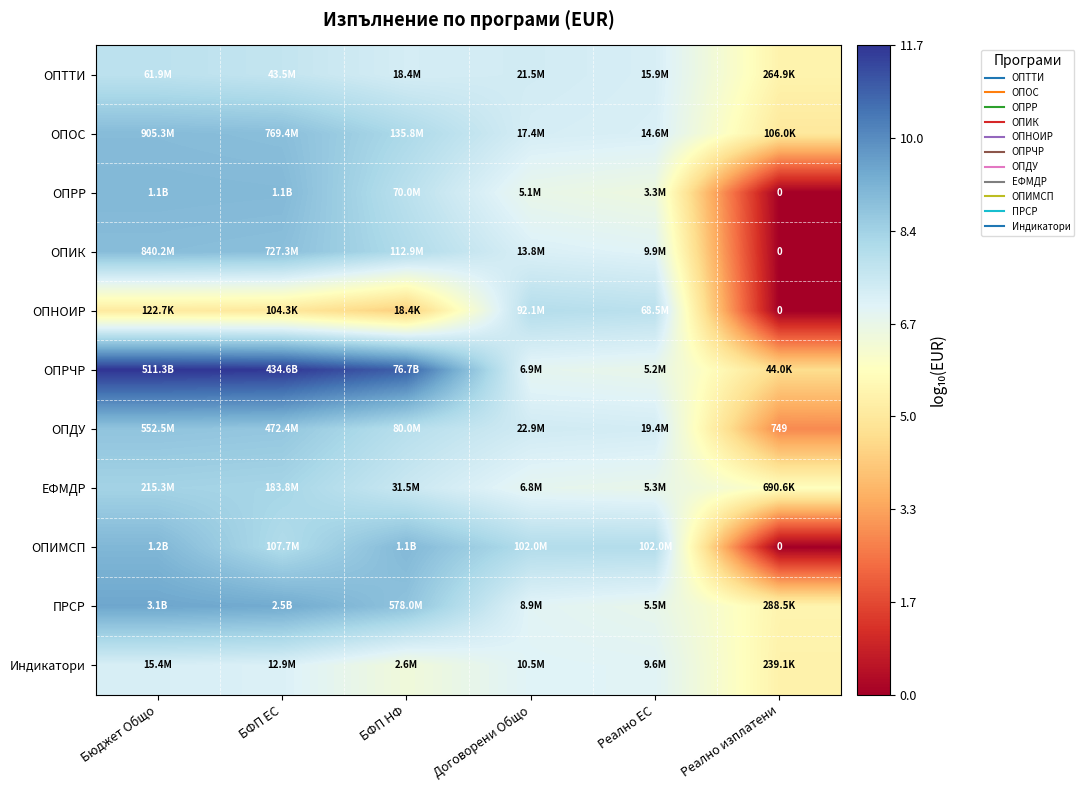

Which category has the lowest value across all series?

Реално изплатени